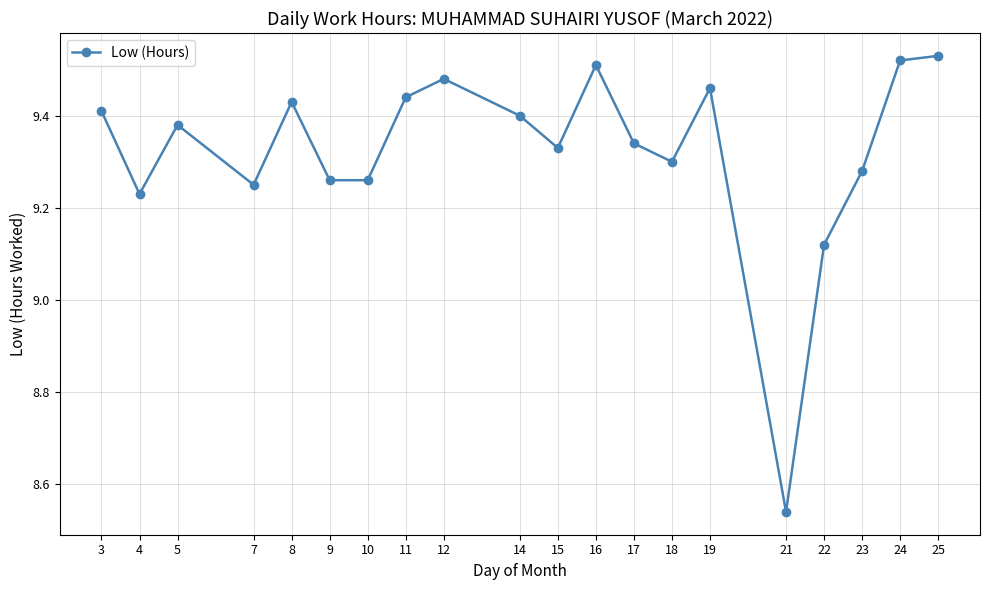

Is it true that the value at 8 is 16.3?

False